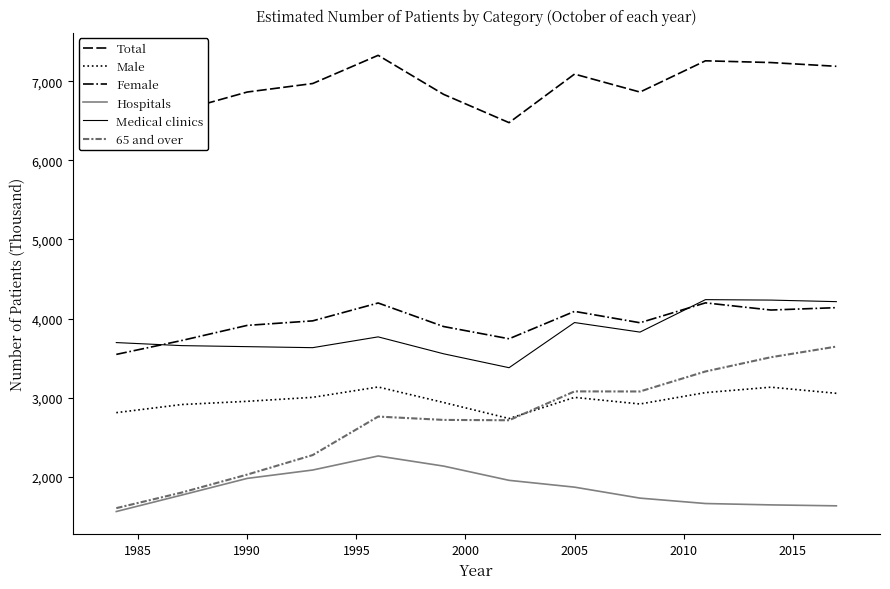

What is the lowest value of the Hospitals series?

1558.0